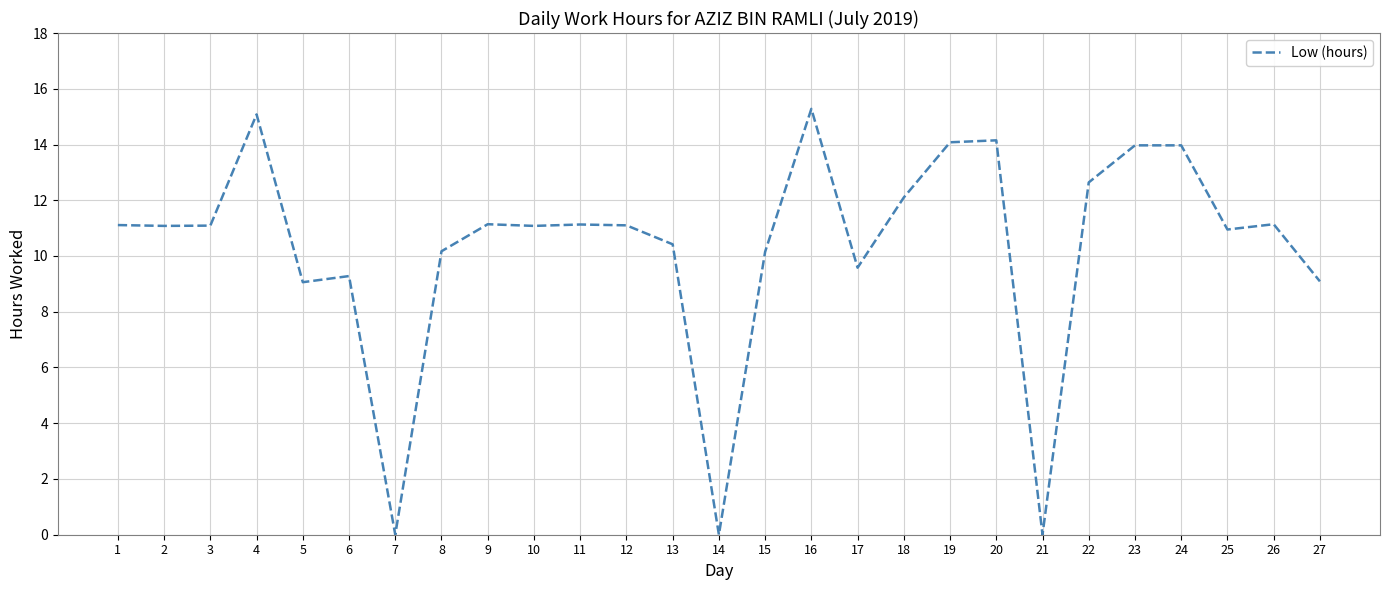

Approximately how many times larger is the value at 19 compared to 8?

1.4